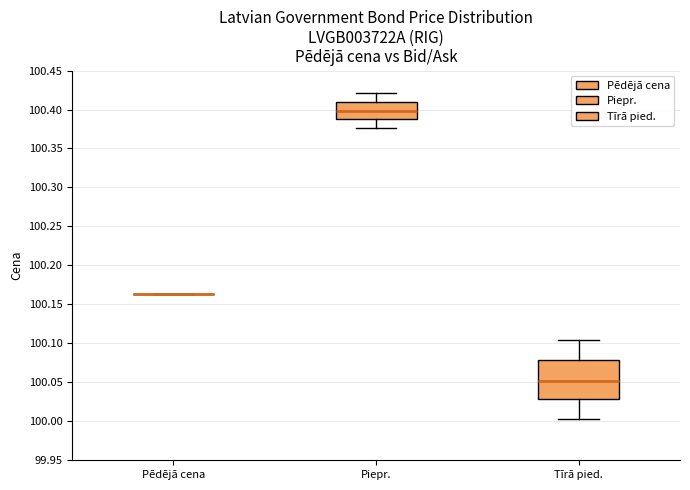

Where does the median line of the box for Piepr. sit on the y-axis? The values are not printed on the chart, so give them approximately, as read against the axis.

100.400